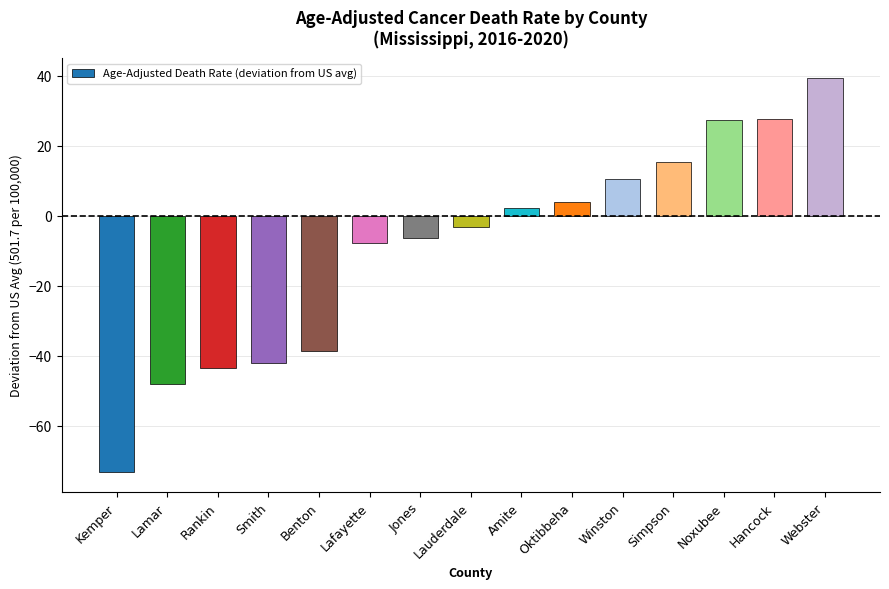

Is it true that the value at Kemper is -17.0?

False